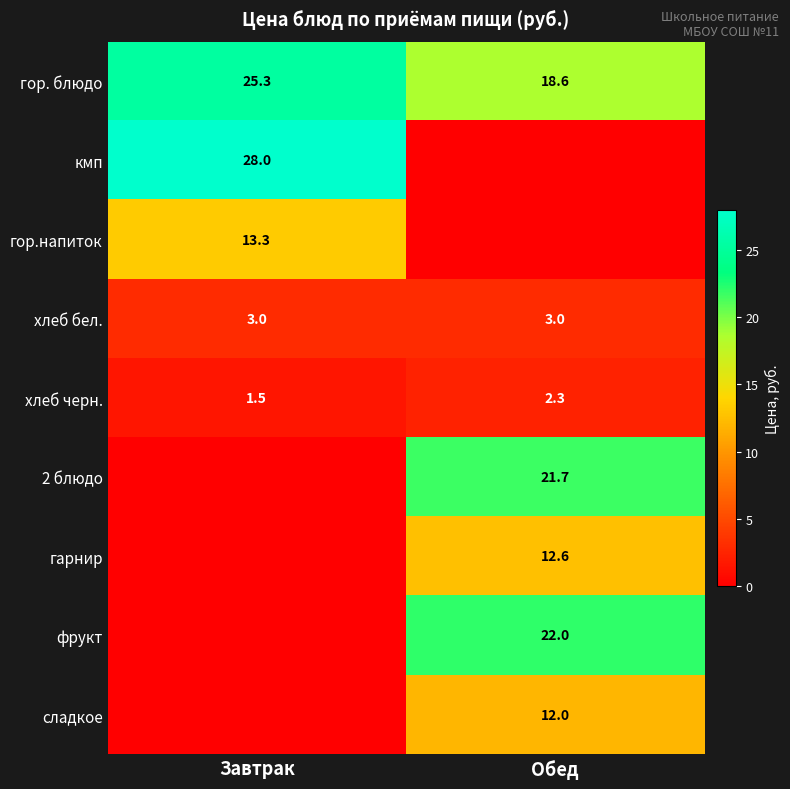

At which label does гор. блюдо reach its minimum?

Обед